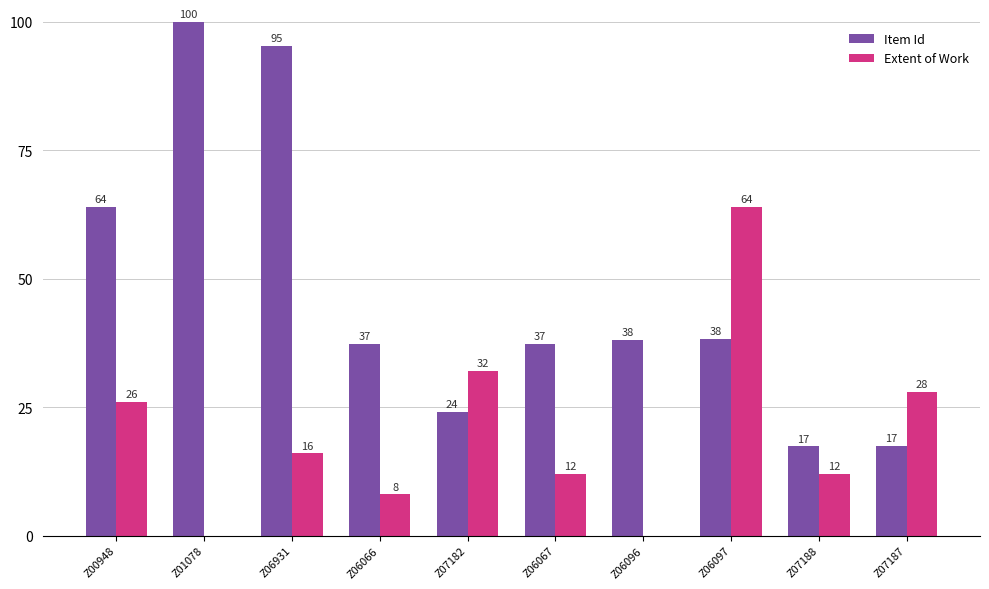

At which category is the sum across all series the highest?

Z06931